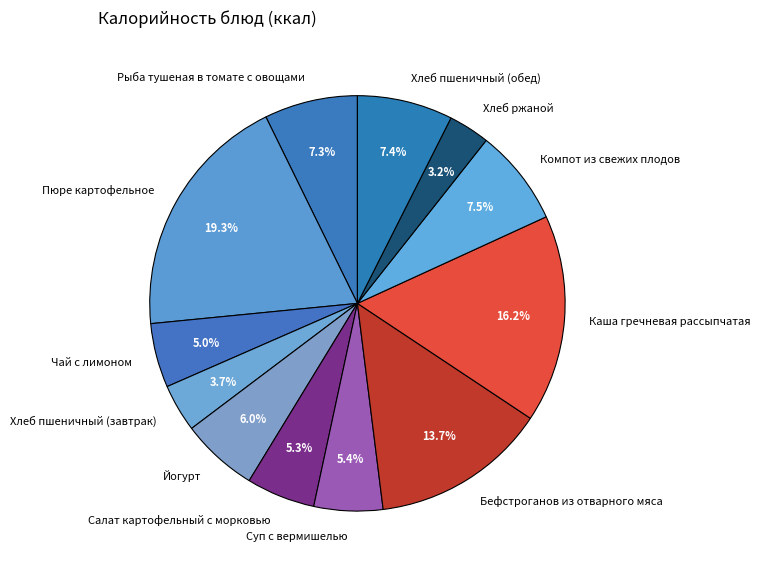

Count the number of slices in the pie.

12